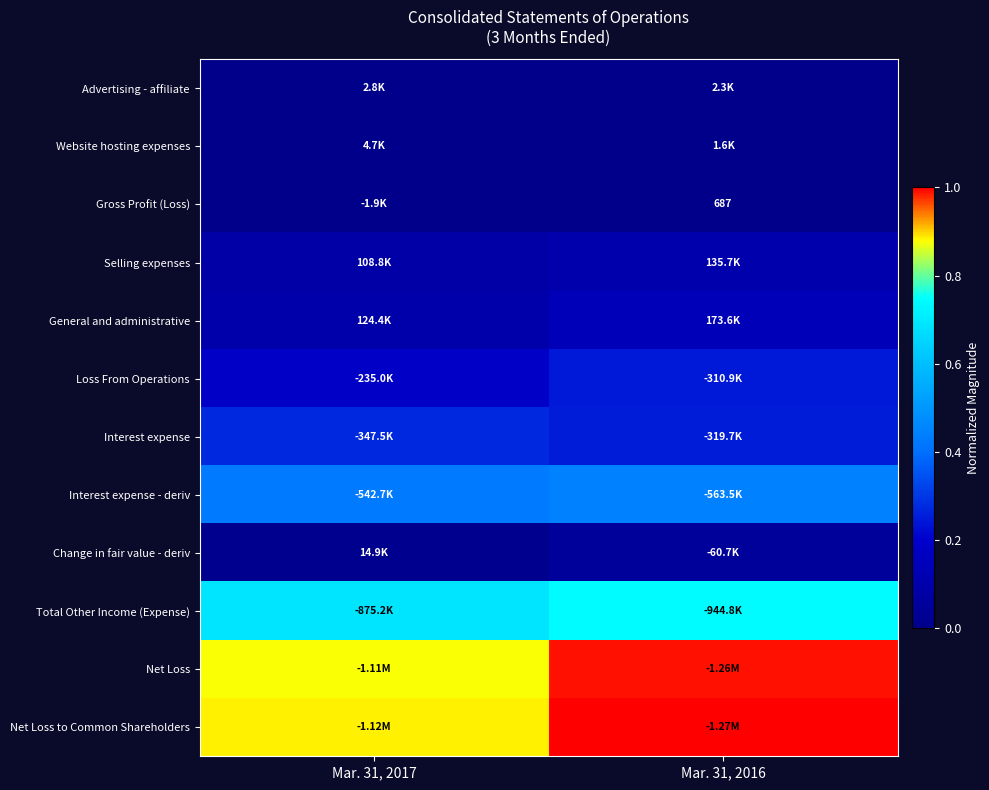

Which category has the lowest value in the Selling expenses series?

Mar. 31, 2017